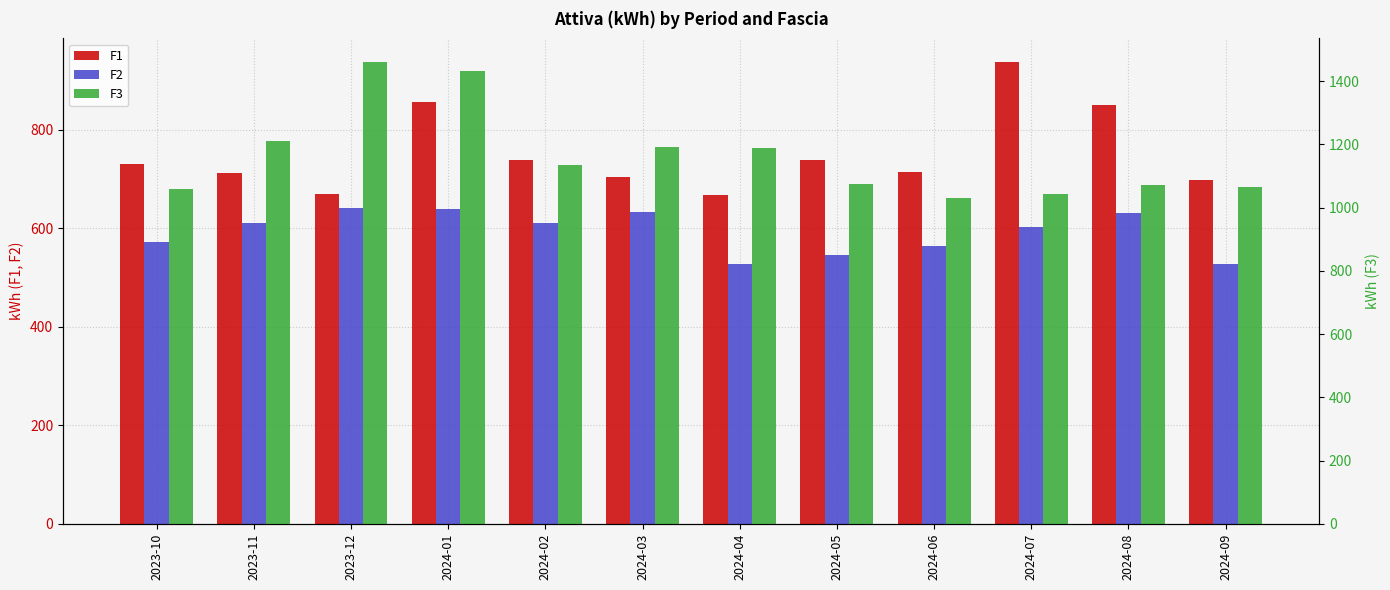

Which category has the highest value in the F2 series?

2023-12